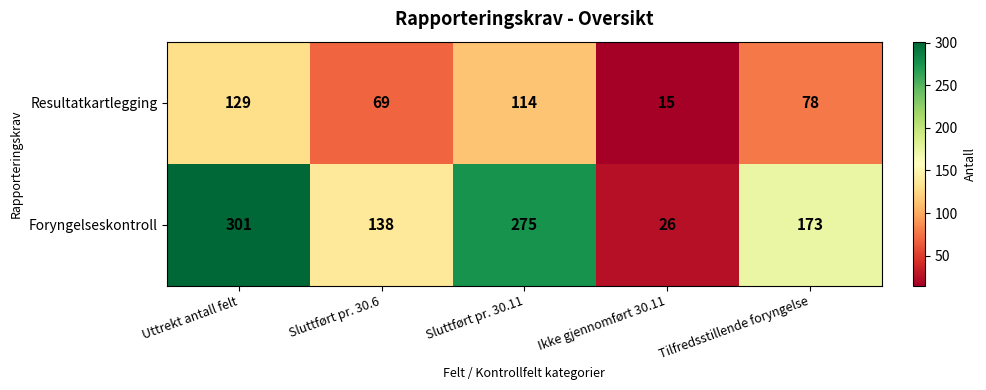

Reading left to right, transcribe all the data shown in this chart.

Resultatkartlegging: Uttrekt antall felt=129	Sluttført pr. 30.6=69	Sluttført pr. 30.11=114	Ikke gjennomført 30.11=15	Tilfredsstillende foryngelse=78
Foryngelseskontroll: Uttrekt antall felt=301	Sluttført pr. 30.6=138	Sluttført pr. 30.11=275	Ikke gjennomført 30.11=26	Tilfredsstillende foryngelse=173